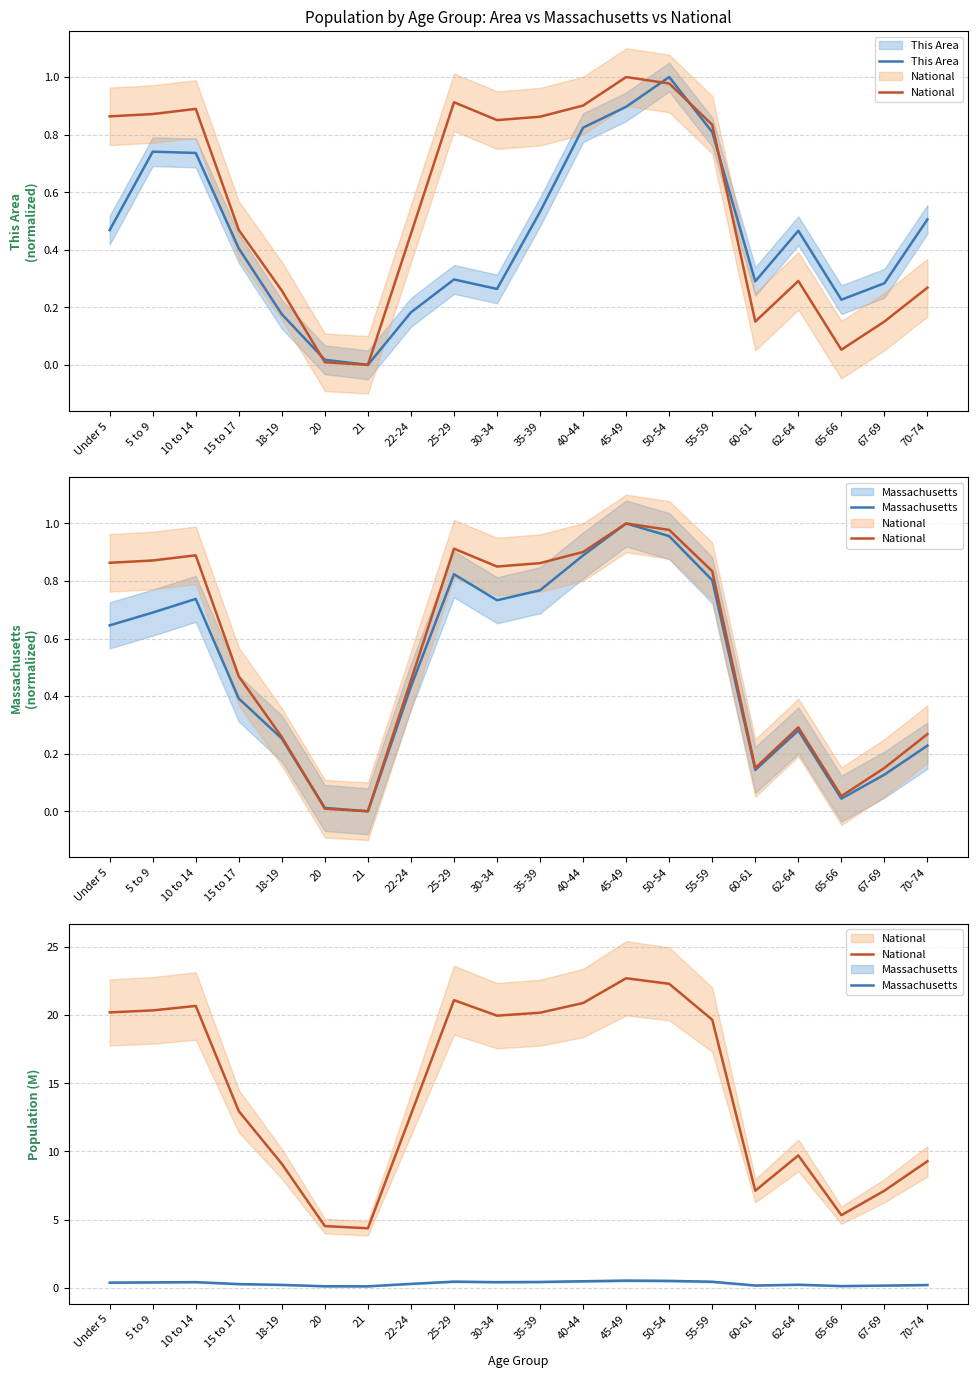

At which label does National reach its peak?

45-49